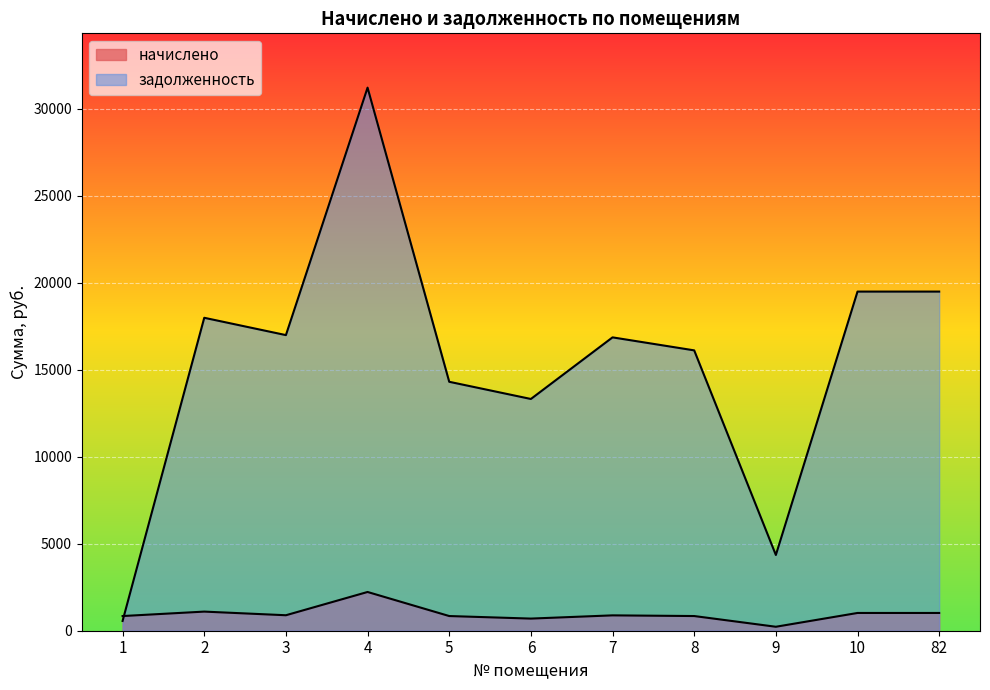

What are all the series names shown in the legend?

начислено, задолженность